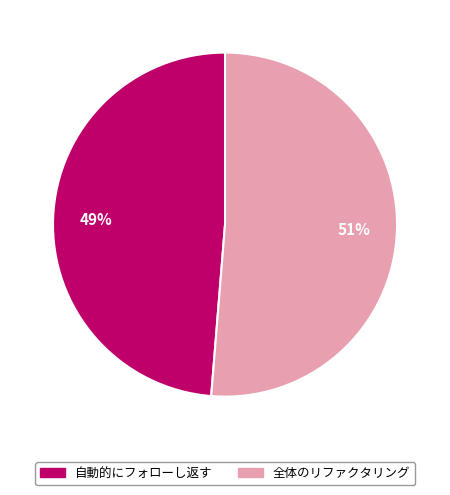

To the nearest percent, what percentage of the pie is 全体のリファクタリング?

51%